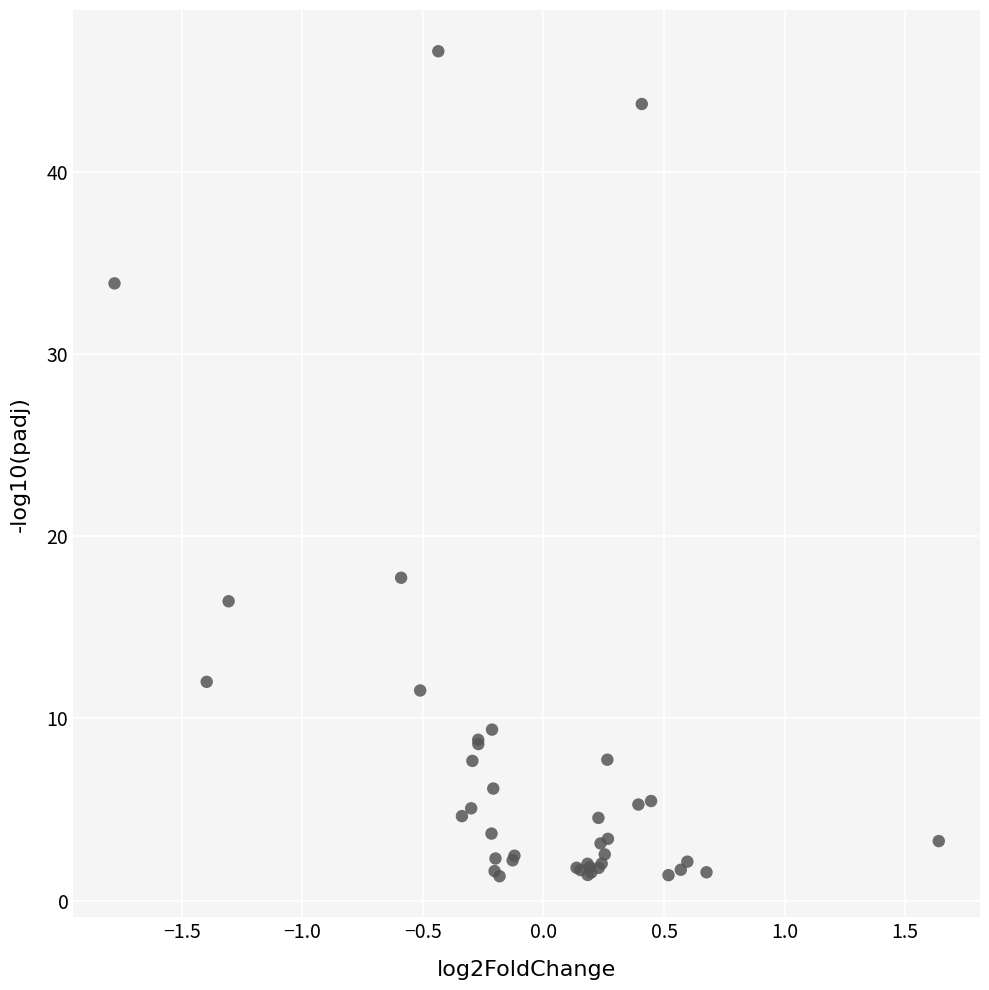

What Y value in the scatter plot is closest to 23?

17.7